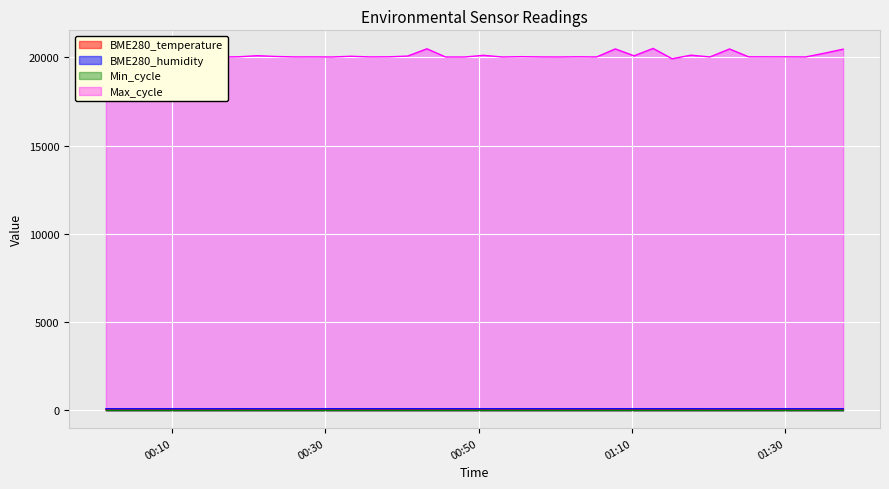

Is it true that Max_cycle equals 20478.0 at 2022/08/30 01:07:49?

True